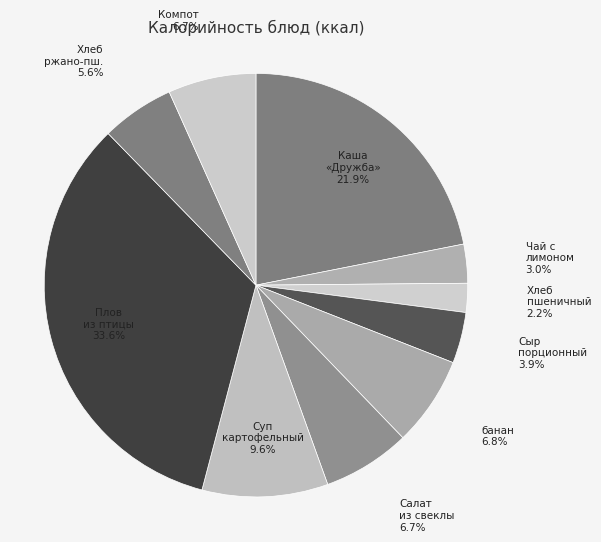

What portion of the pie excludes Салат из свеклы?

93.3%